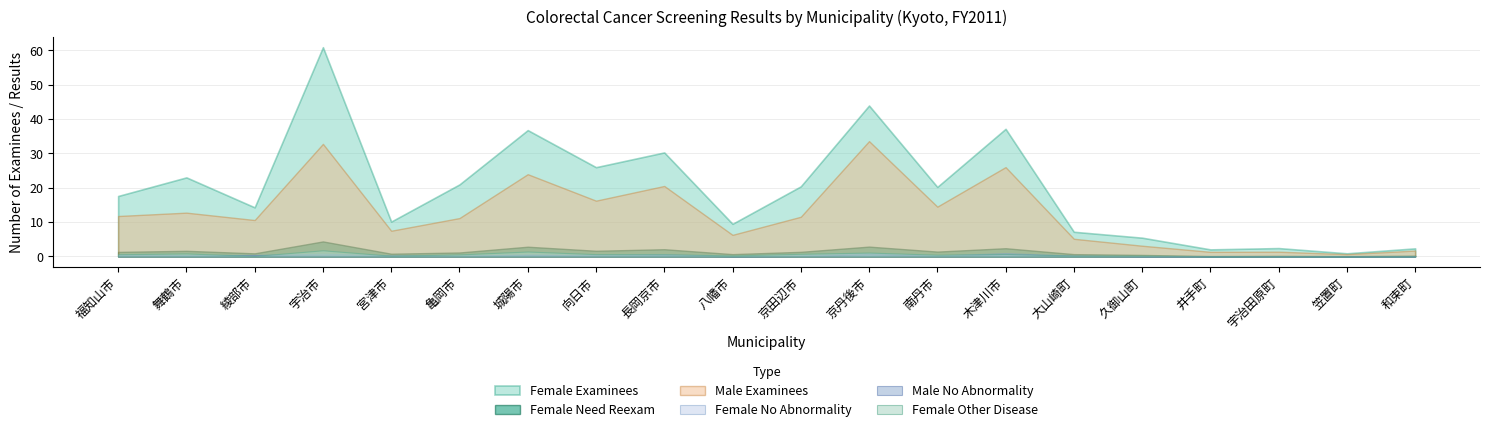

What is the greatest value displayed?

60.9